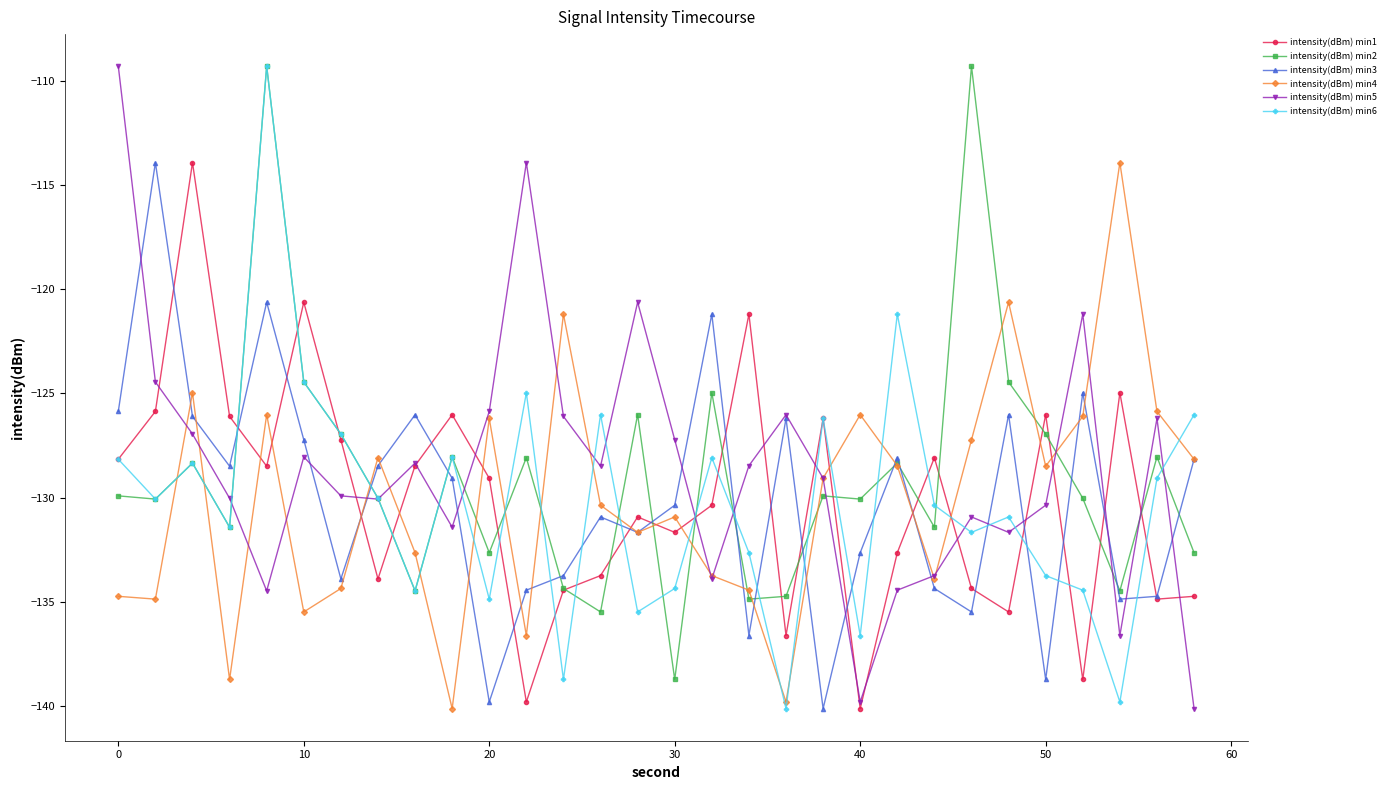

How many interior local valleys does the intensity(dBm) min6 series have?

10